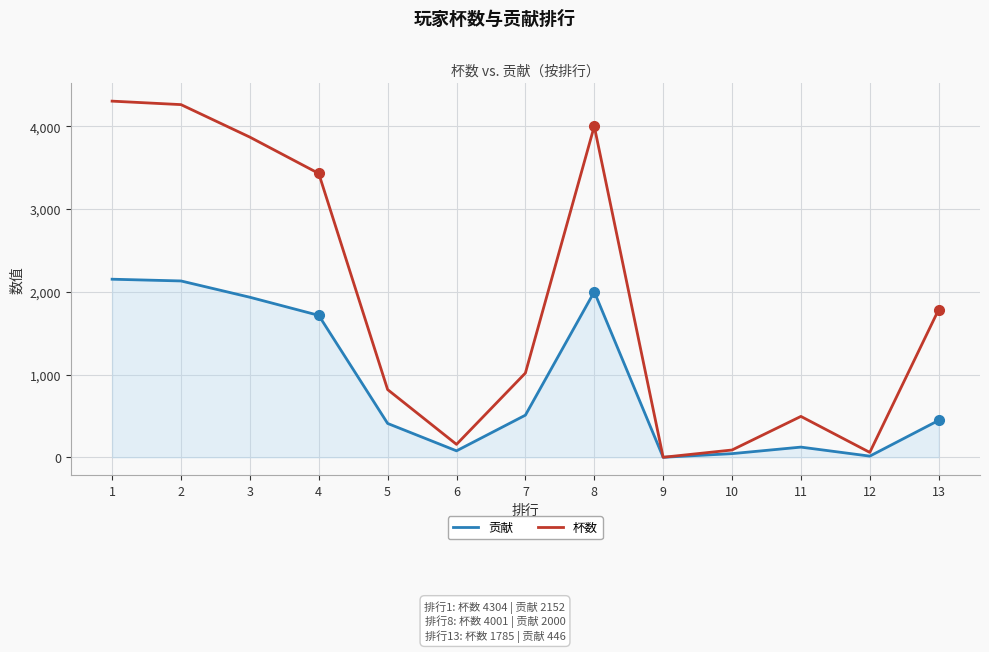

At which label does 贡献 first exceed 446?

1